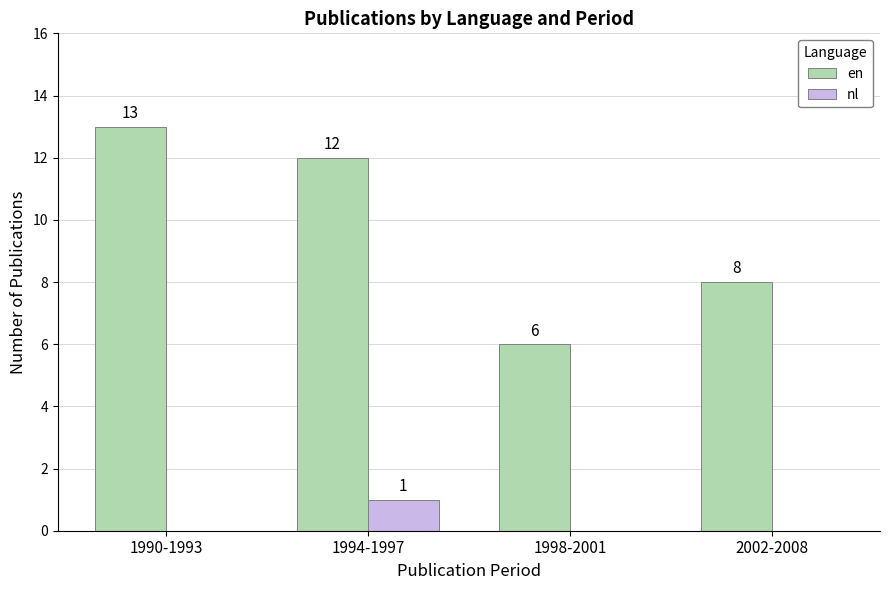

Which series has the largest total across all categories?

en